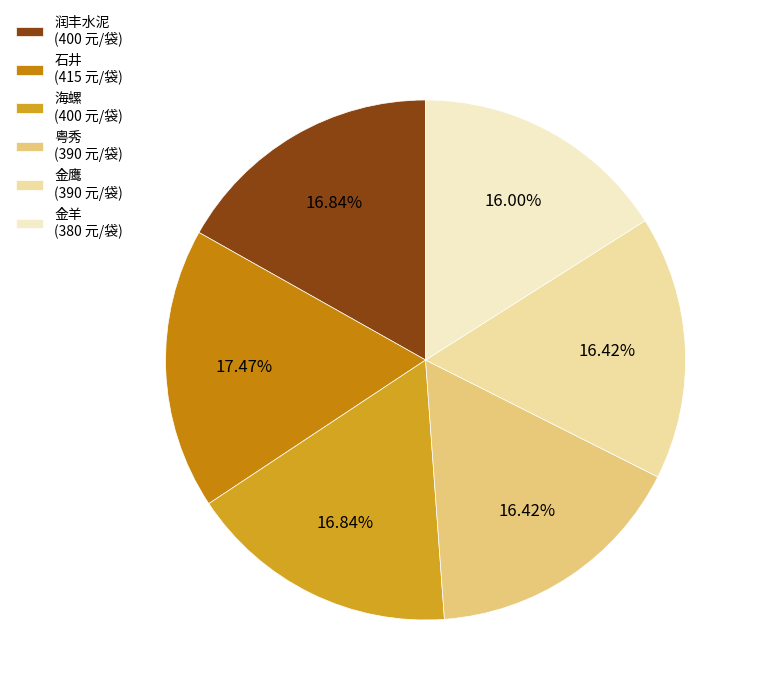

Count the number of slices in the pie.

6